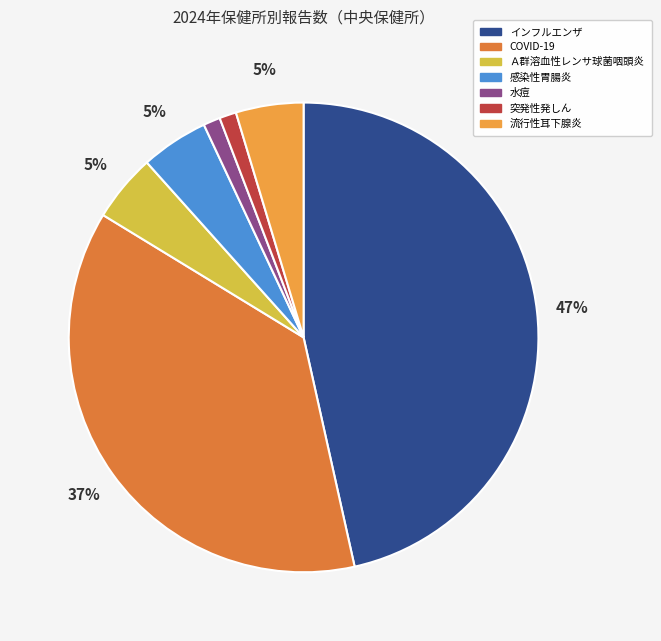

To the nearest percent, what is the average slice percentage?

14%